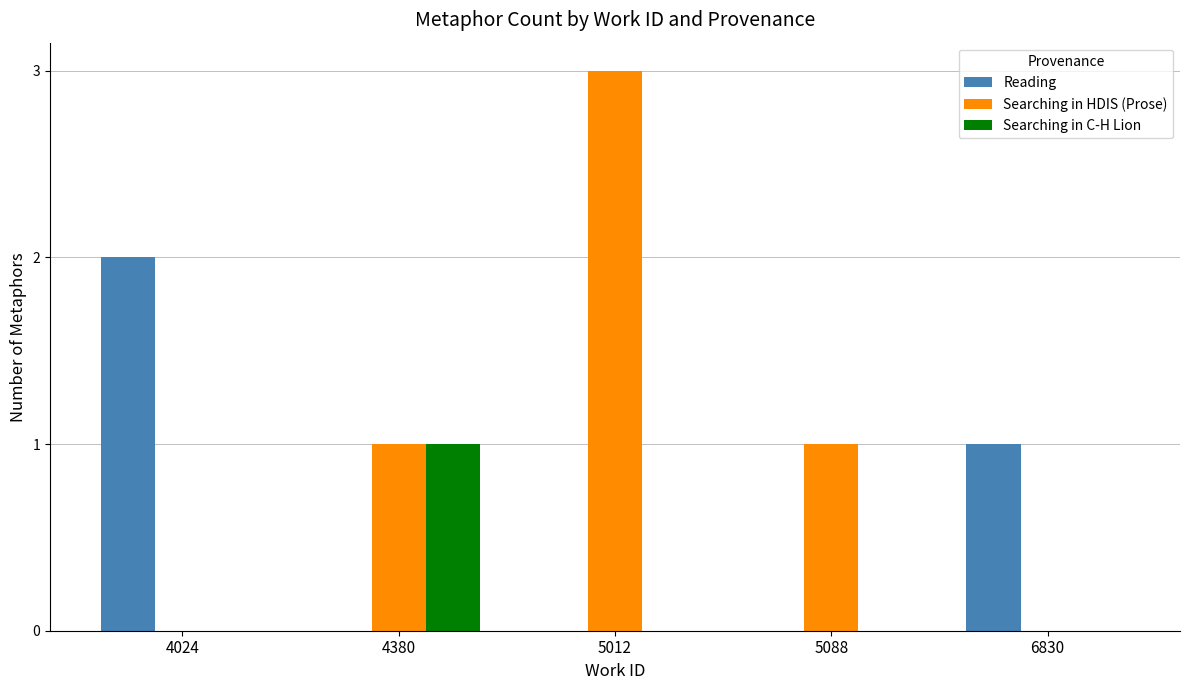

How many data points does each series have?

5